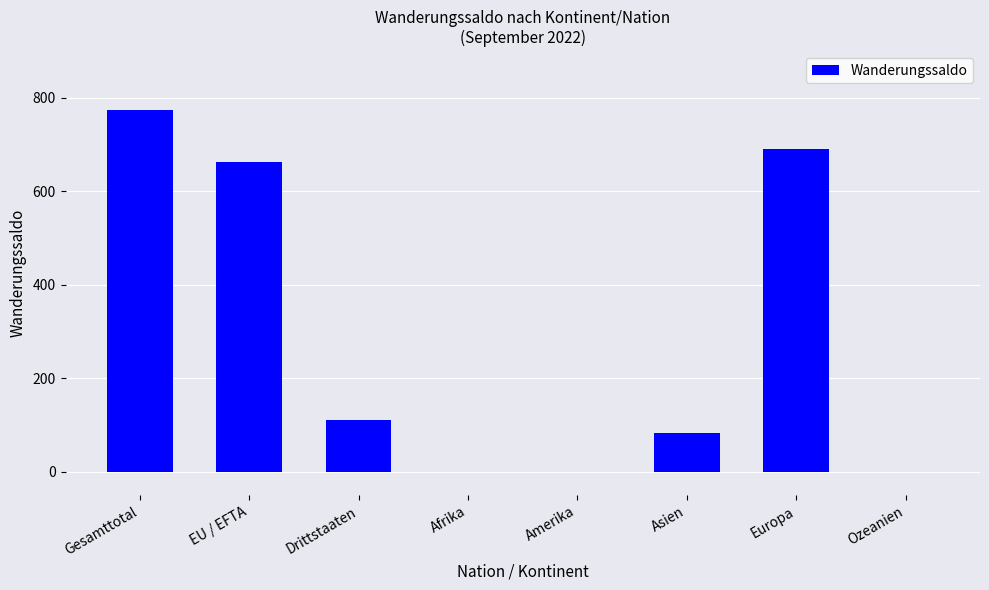

Which has a higher value, Asien or Gesamttotal?

Gesamttotal